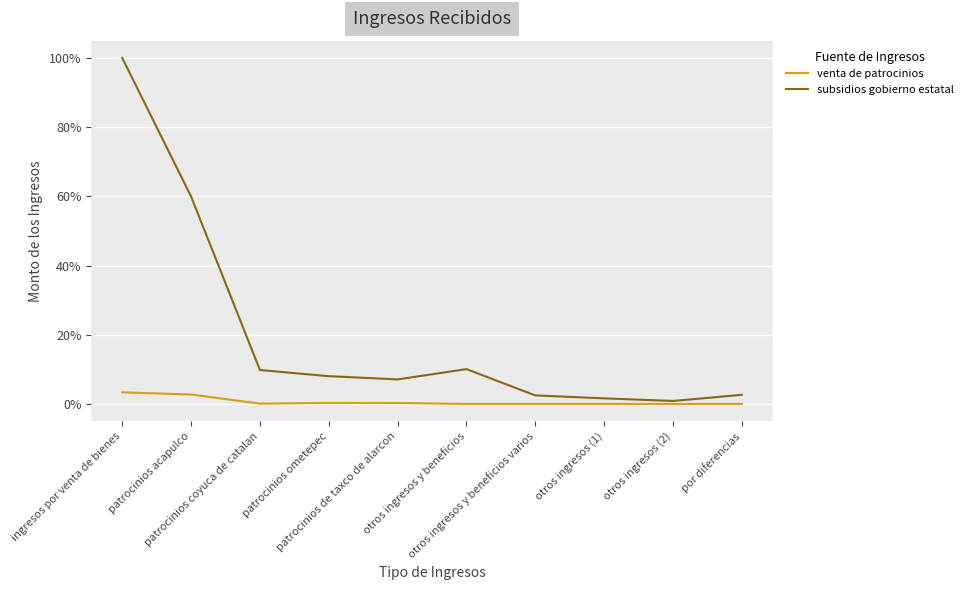

True or false: venta de patrocinios has more than 0 interior local peaks.

True